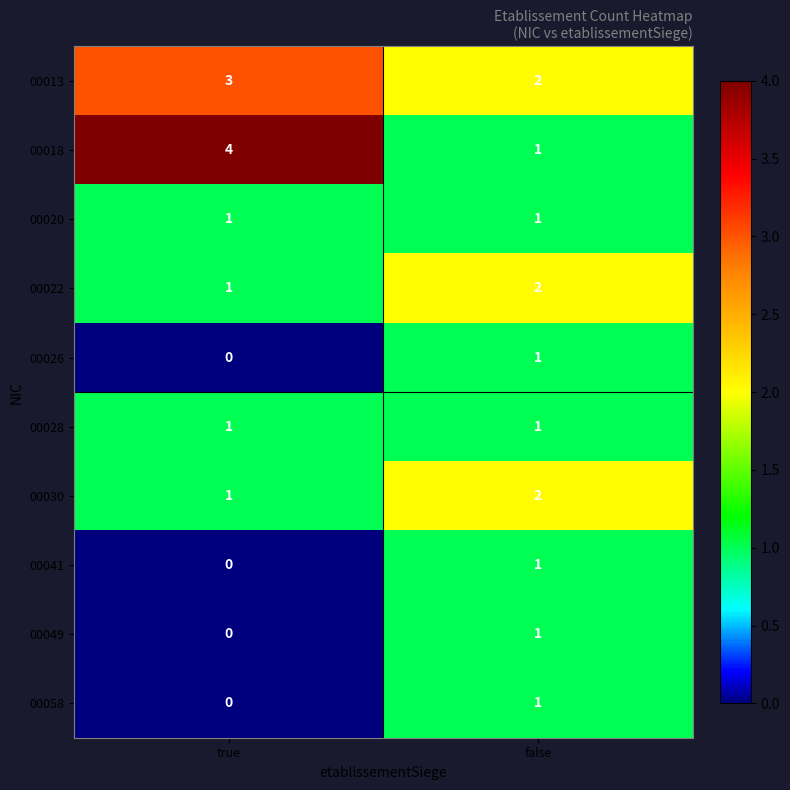

How many series are shown in this chart?

10